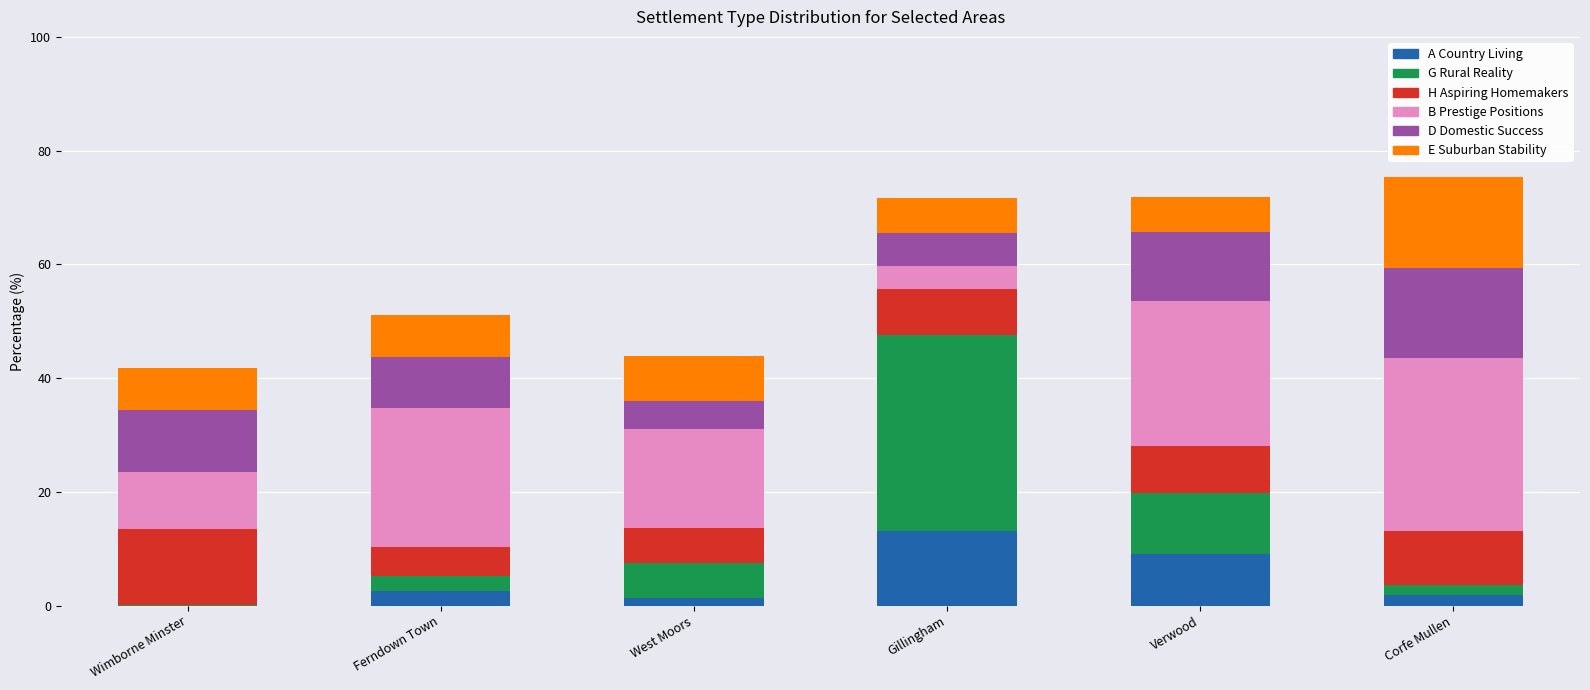

True or false: A Country Living has a value of 18.2 at Gillingham.

False